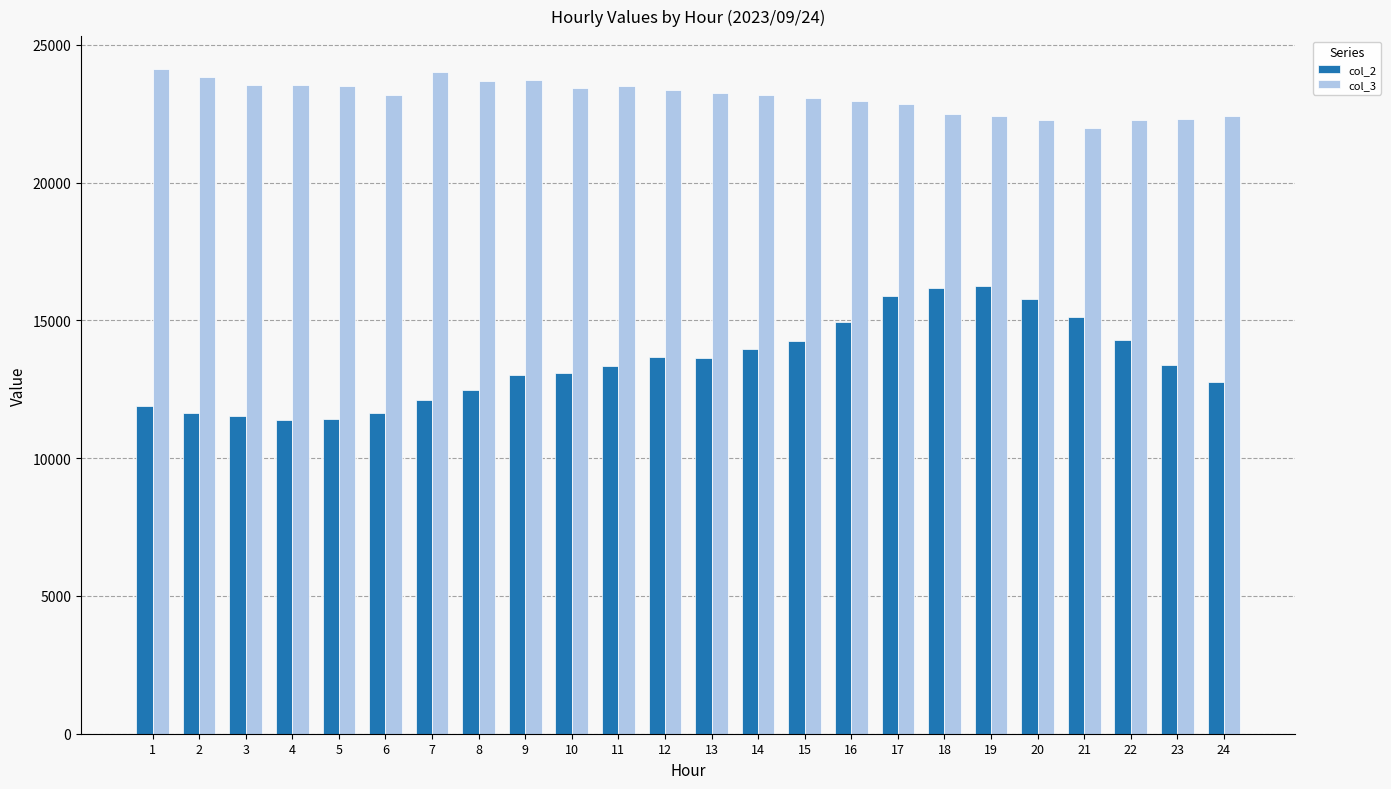

Which series has the largest total across all categories?

col_3